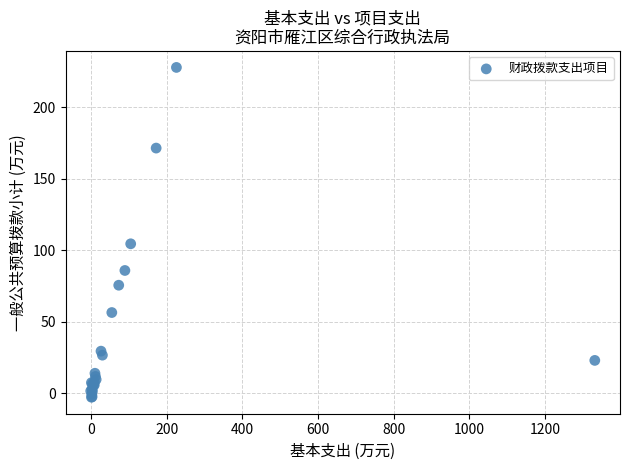

What Y value in the scatter plot is closest to 112?

104.6